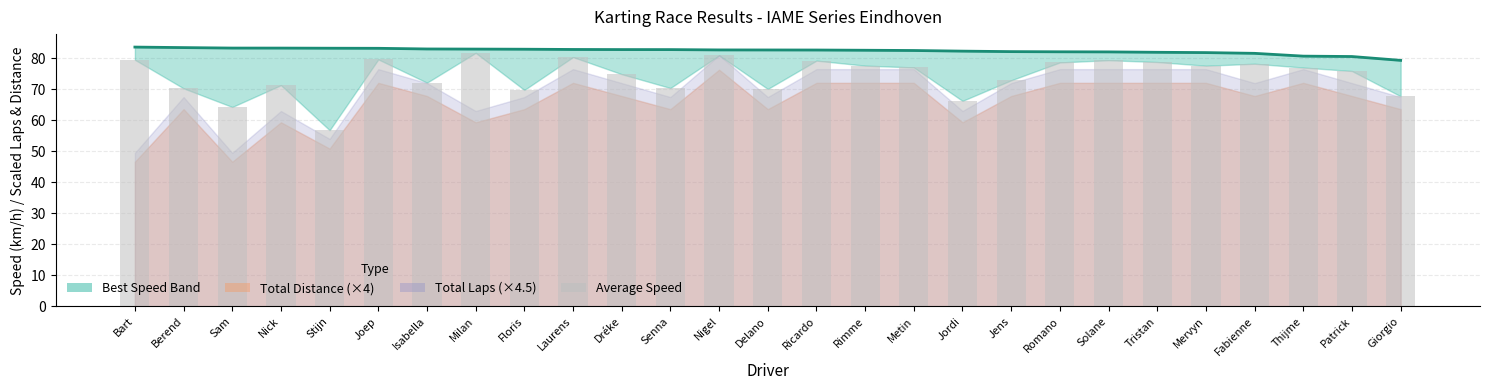

At which label does Best Speed first exceed 82?

Bart